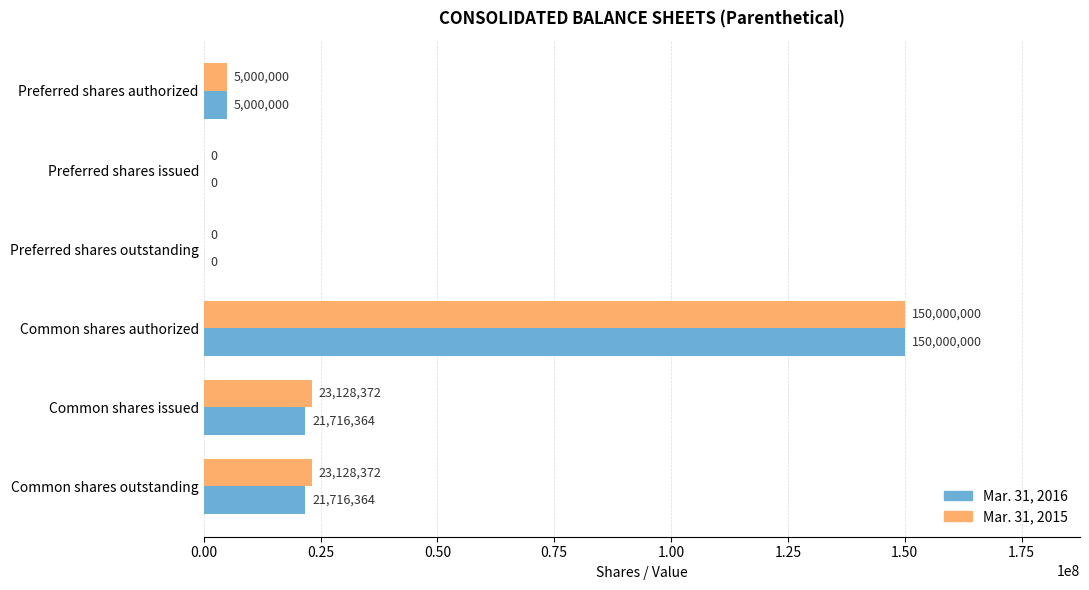

What is the approximate value of Mar. 31, 2016 at Preferred shares authorized, to the nearest 10?

5000000